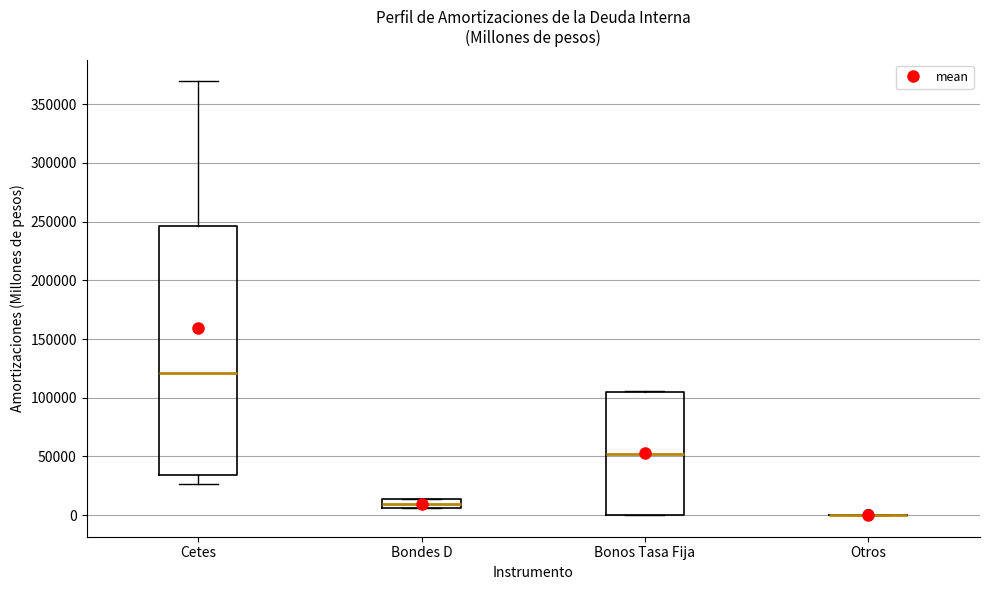

Reading left to right, read every box against the y-axis: the position of its median line, the range the box covers, and the ends of its whiskers. The values are not printed on the chart, so give them approximately, as read against the axis.

Cetes: median 120000, box 35000 to 245000, whiskers 25000 to 370000
Bondes D: median 10000, box 5000 to 15000, whiskers 5000 to 15000
Bonos Tasa Fija: median 50000, box 0 to 105000, whiskers 0 to 105000
Otros: box collapsed to a line at 0, whiskers 0 to 0